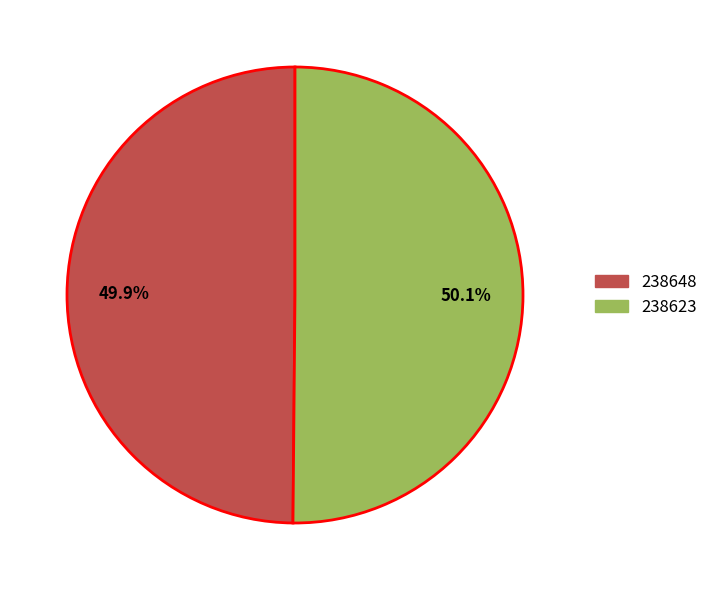

To the nearest percent, what is the combined percentage of 238648 and 238623?

100%